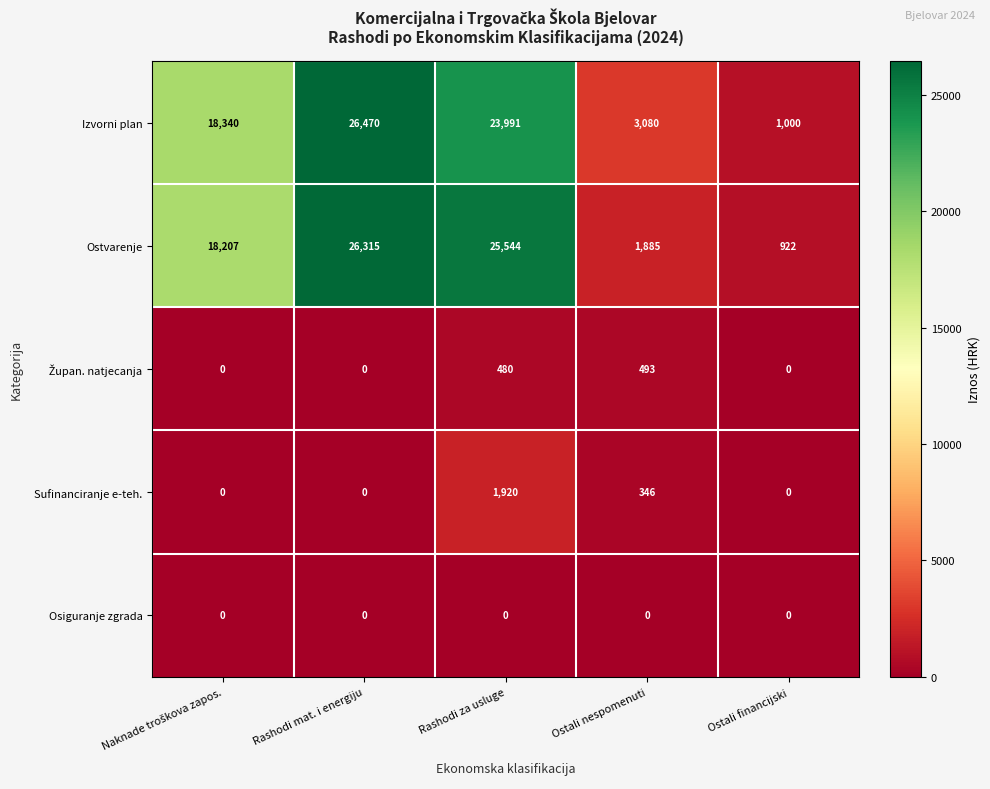

What is the spread (max minus min) of values at Ostali financijski?

1000